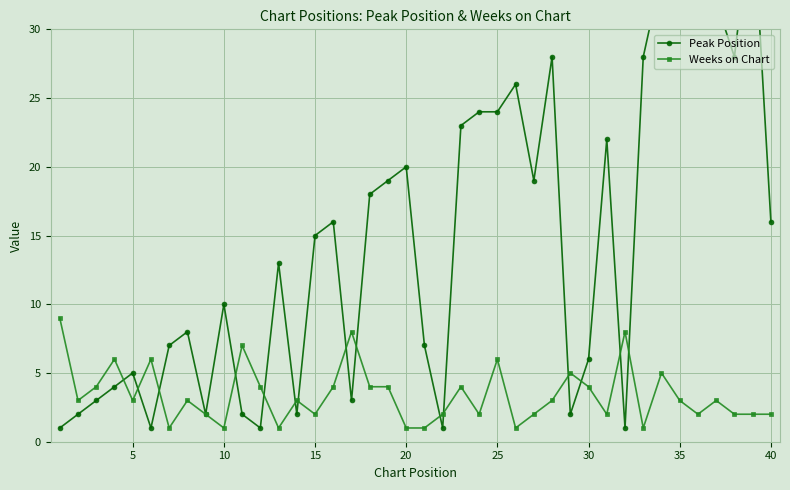

True or false: Weeks on Chart has more than 2 points higher than both neighbors.

True